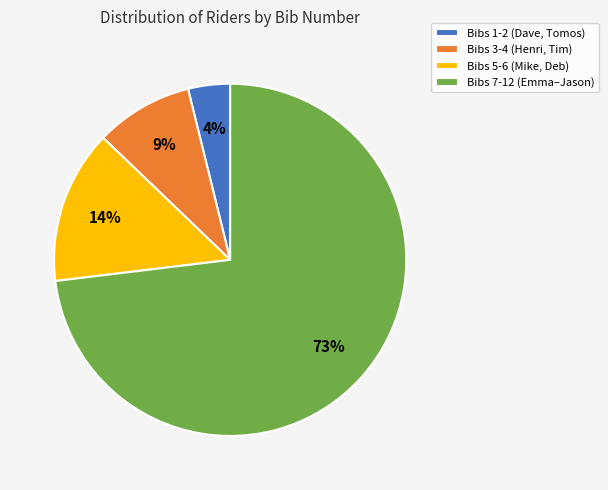

Is the sum of Bibs 3-4 (Henri, Tim) and Bibs 5-6 (Mike, Deb) greater than half?

No